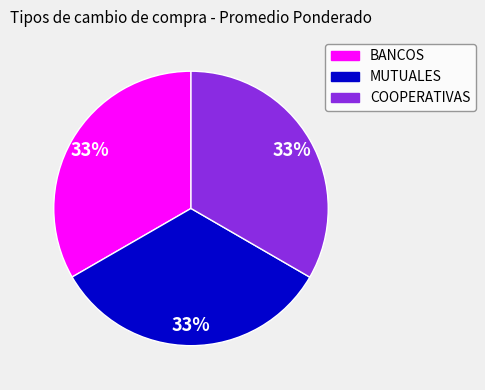

Is the sum of MUTUALES and BANCOS greater than half?

Yes